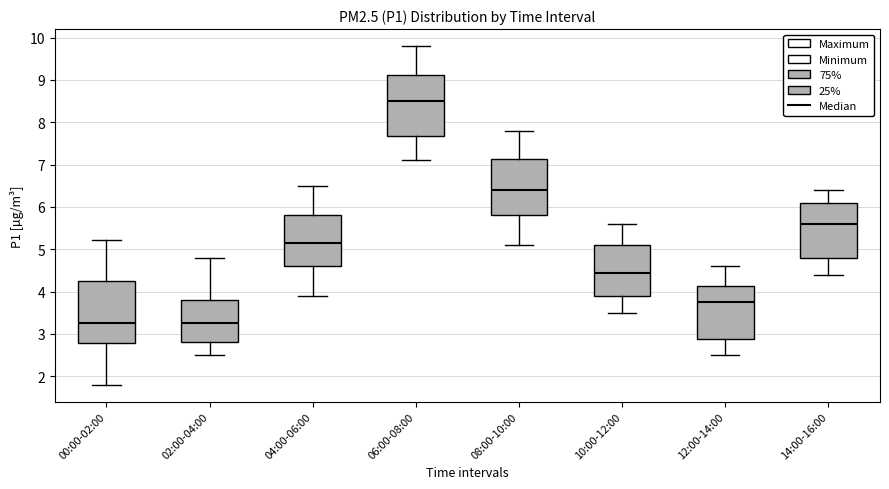

Reading left to right, read every box against the y-axis: the position of its median line, the range the box covers, and the ends of its whiskers. The values are not printed on the chart, so give them approximately, as read against the axis.

00:00-02:00: median 3.3, box 2.8 to 4.2, whiskers 1.8 to 5.2
02:00-04:00: median 3.3, box 2.8 to 3.8, whiskers 2.5 to 4.8
04:00-06:00: median 5.2, box 4.6 to 5.8, whiskers 3.9 to 6.5
06:00-08:00: median 8.5, box 7.7 to 9.1, whiskers 7.1 to 9.8
08:00-10:00: median 6.4, box 5.8 to 7.1, whiskers 5.1 to 7.8
10:00-12:00: median 4.5, box 3.9 to 5.1, whiskers 3.5 to 5.6
12:00-14:00: median 3.8, box 2.9 to 4.1, whiskers 2.5 to 4.6
14:00-16:00: median 5.6, box 4.8 to 6.1, whiskers 4.4 to 6.4